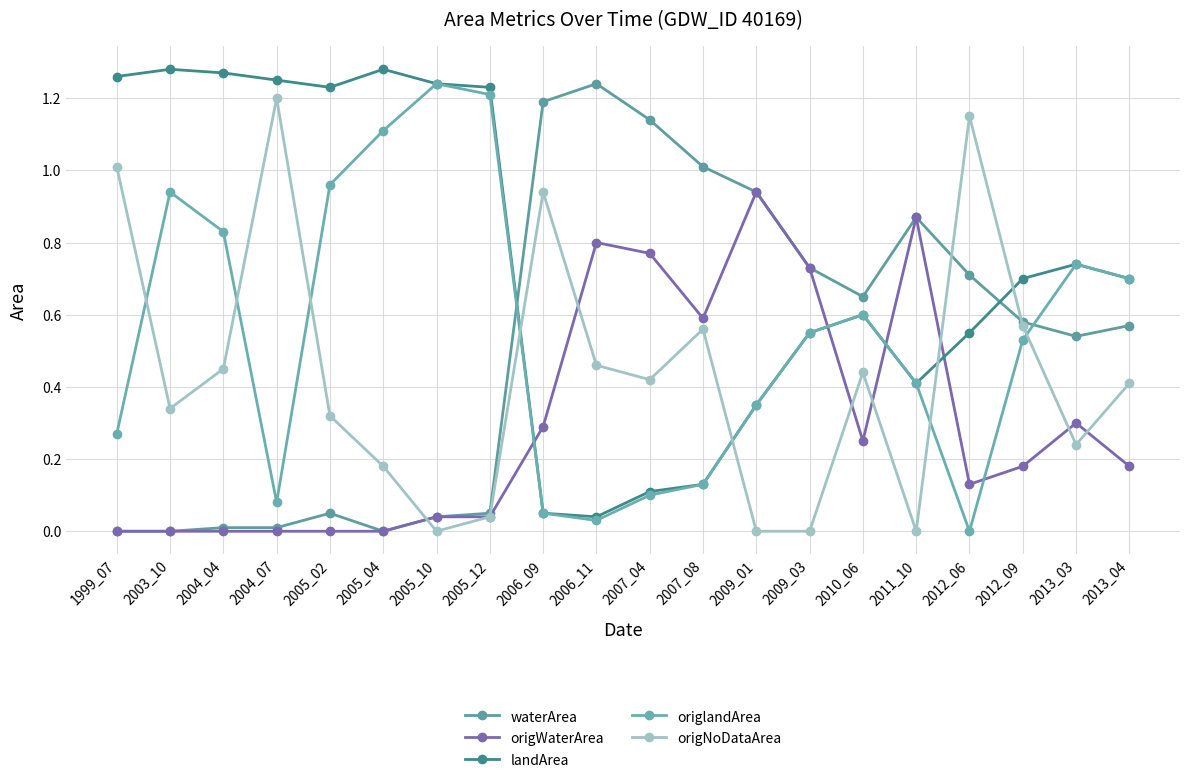

Reading left to right, list all the values displayed in this chart.

waterArea: 0.0	0.0	0.0	0.0	0.1	0.0	0.0	0.1	1.2	1.2	1.1	1.0	0.9	0.7	0.7	0.9	0.7	0.6	0.5	0.6
origWaterArea: 0.0	0.0	0.0	0.0	0.0	0.0	0.0	0.0	0.3	0.8	0.8	0.6	0.9	0.7	0.2	0.9	0.1	0.2	0.3	0.2
landArea: 1.3	1.3	1.3	1.2	1.2	1.3	1.2	1.2	0.1	0.0	0.1	0.1	0.3	0.6	0.6	0.4	0.6	0.7	0.7	0.7
origlandArea: 0.3	0.9	0.8	0.1	1.0	1.1	1.2	1.2	0.1	0.0	0.1	0.1	0.3	0.6	0.6	0.4	0.0	0.5	0.7	0.7
origNoDataArea: 1.0	0.3	0.5	1.2	0.3	0.2	0.0	0.0	0.9	0.5	0.4	0.6	0.0	0.0	0.4	0.0	1.1	0.6	0.2	0.4